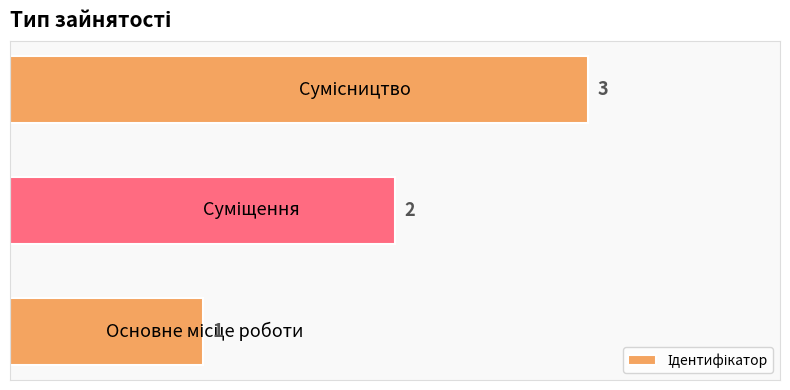

What is the smallest value displayed?

1